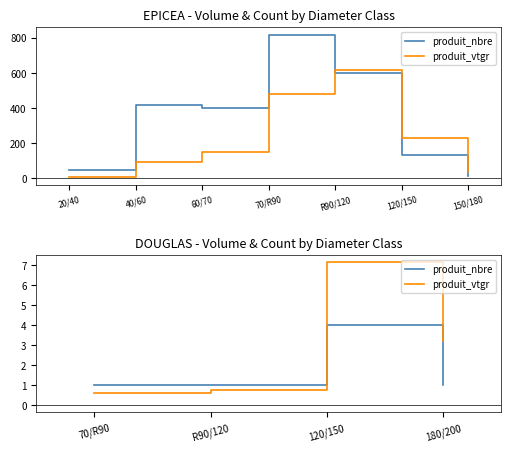

Which label corresponds to the smallest value in the chart?

70/R90